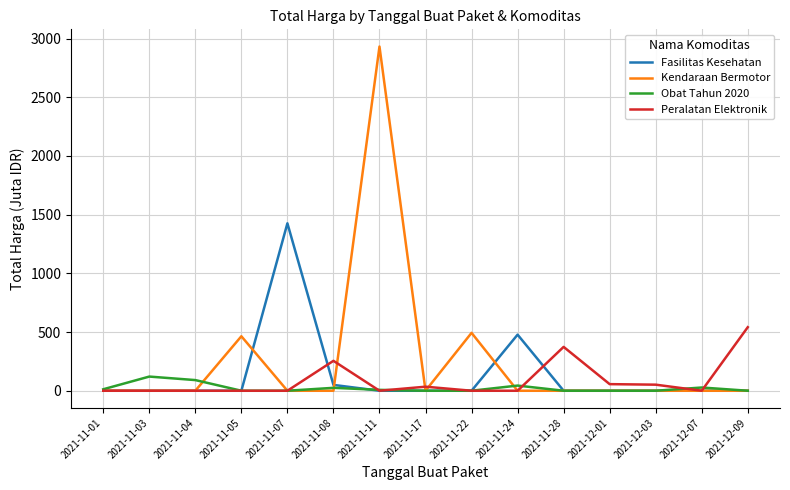

Which series changed the most between 2021-11-05 and 2021-12-07?

Kendaraan Bermotor